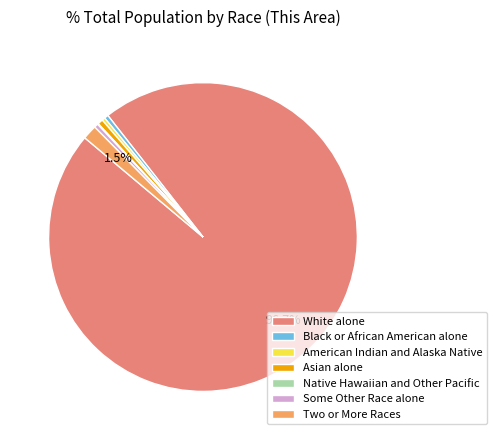

Is there a majority slice in this chart?

Yes